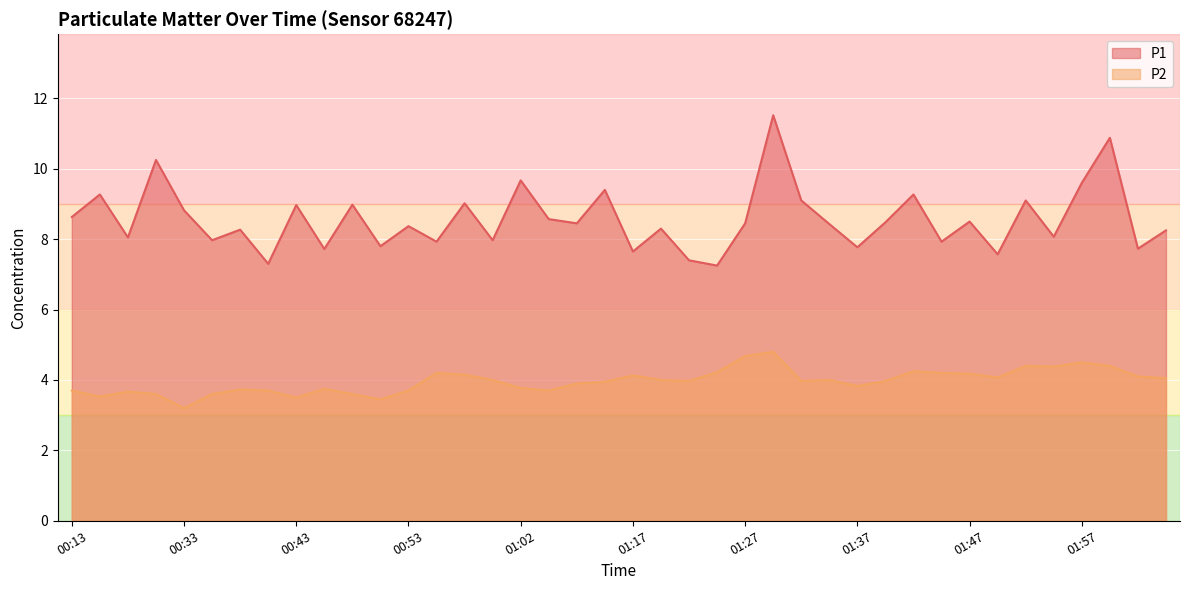

What is the value of the P1 point at the 6th from the left?

8.0